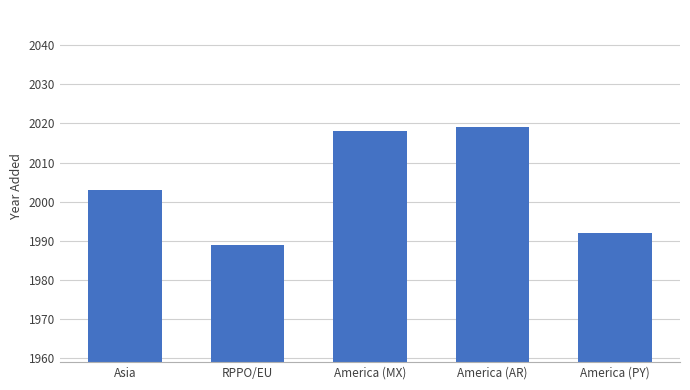

What is the change in value from America (AR) to America (PY)?

-27